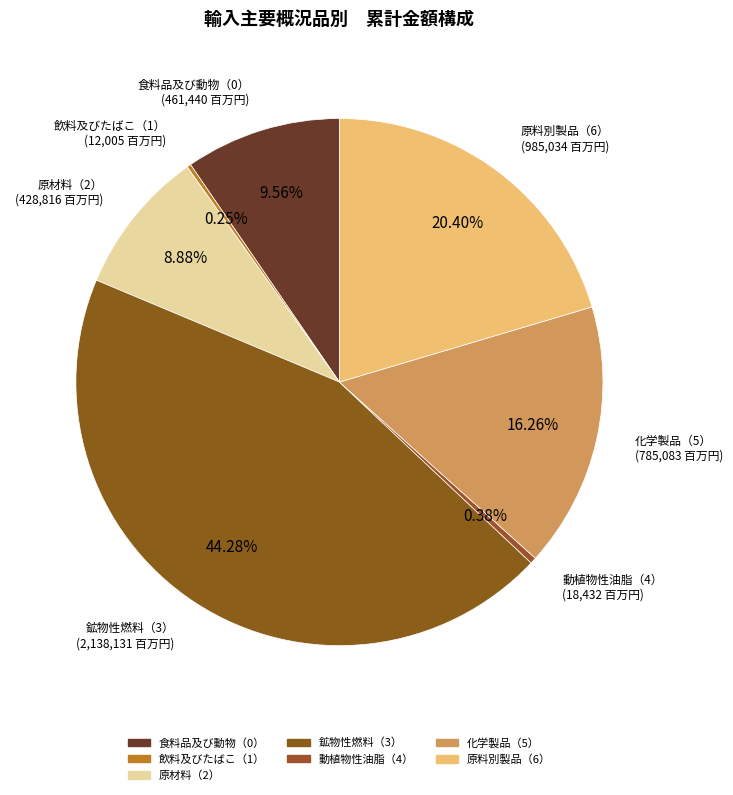

Is the sum of 原料別製品（6） and 原材料（2） greater than half?

No